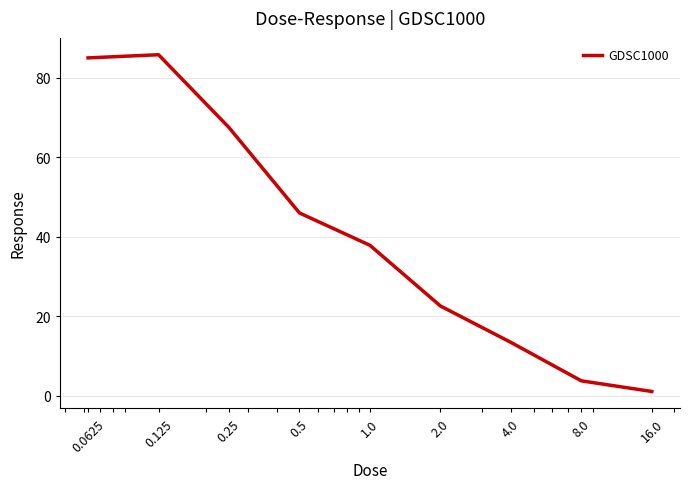

Does the chart have visible grid lines?

Yes